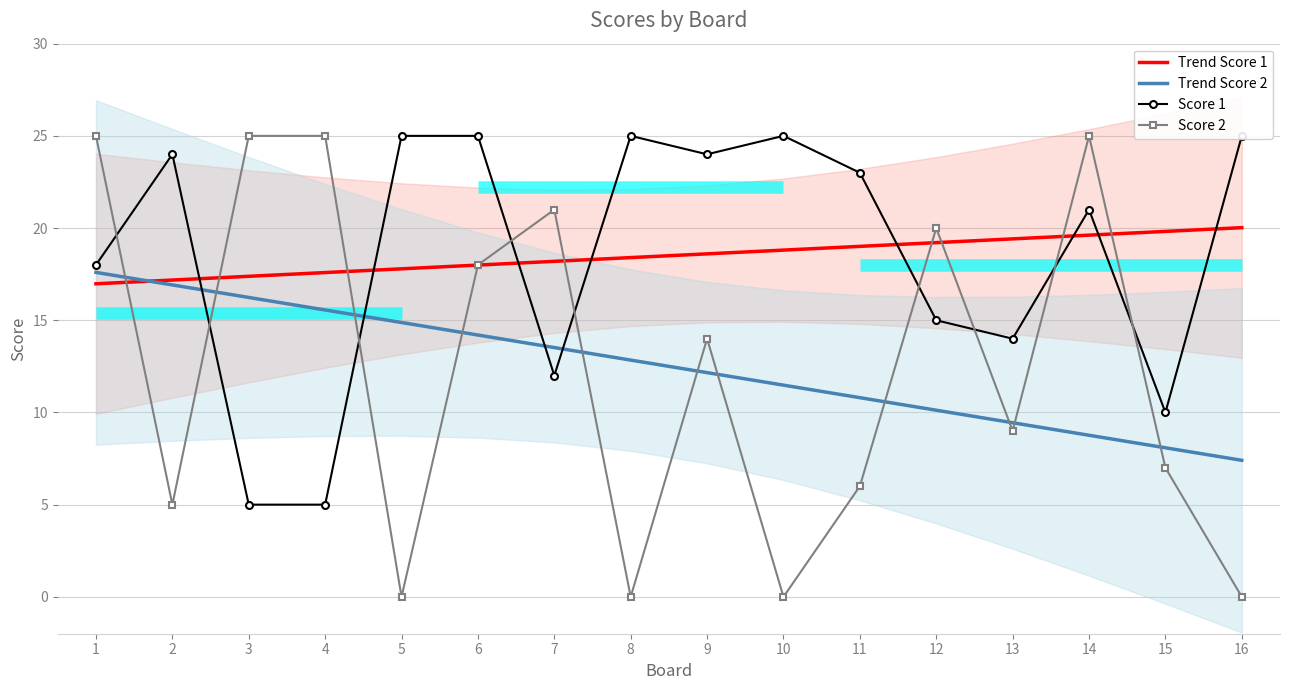

True or false: Trend Score 1 has more than 0 points higher than both neighbors.

False